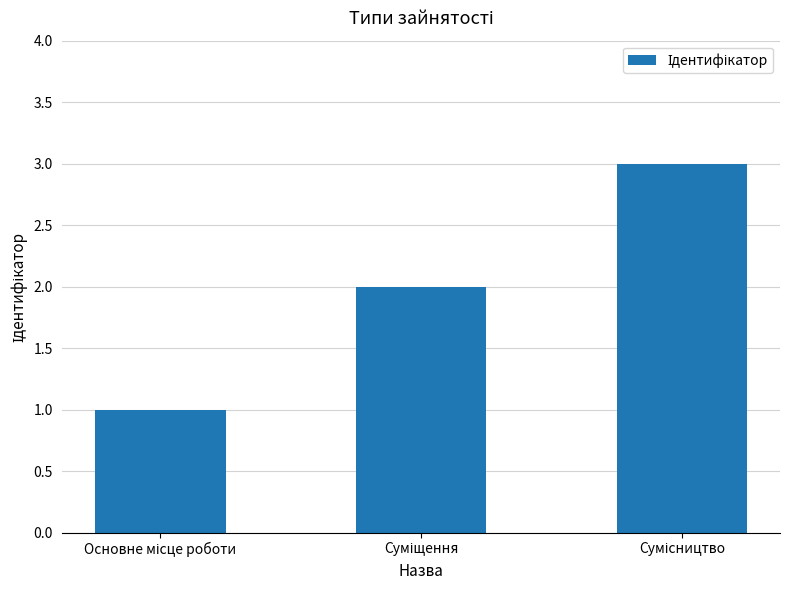

What is the sum of all values?

6